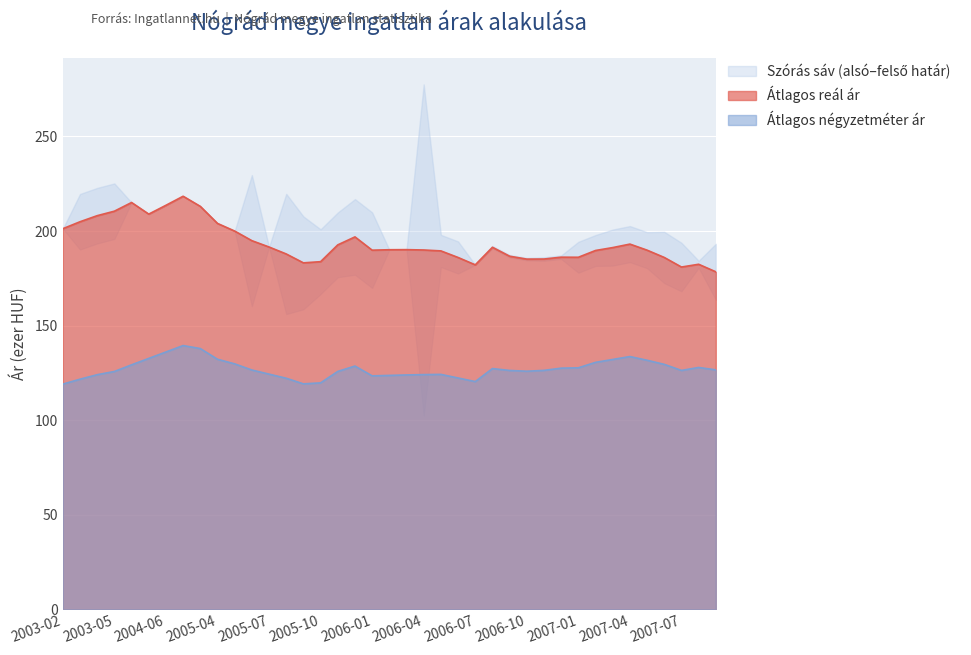

At which category is the sum across all series the highest?

2004-07